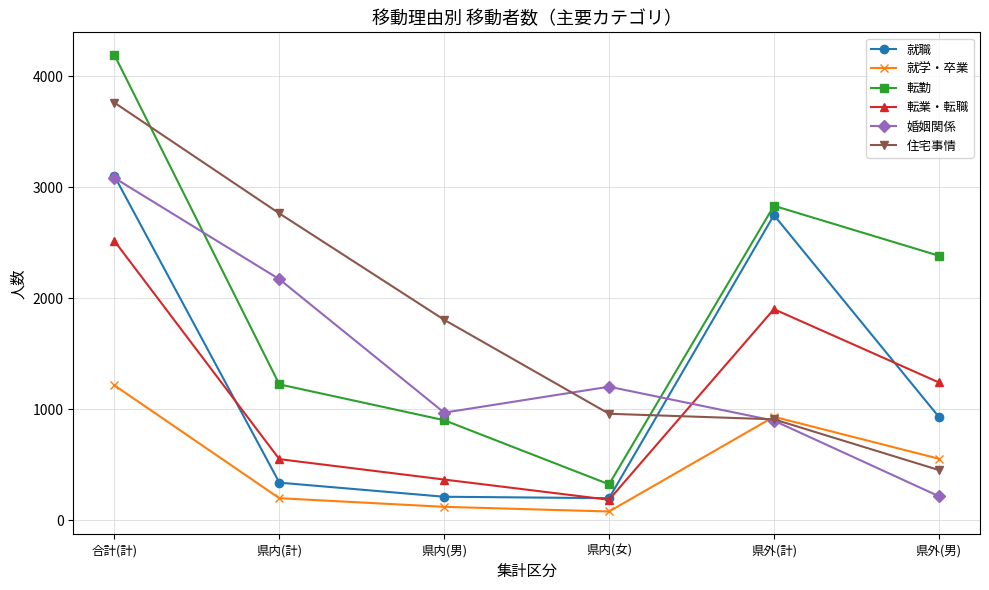

The value of 婚姻関係 at 県内(女) is 1203. True or false?

True